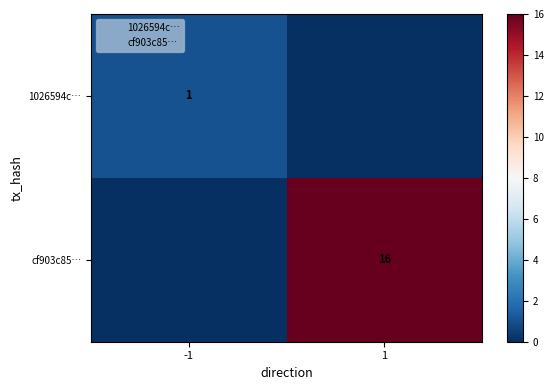

The cf903c85… series shows 16 at 1. True or false?

True